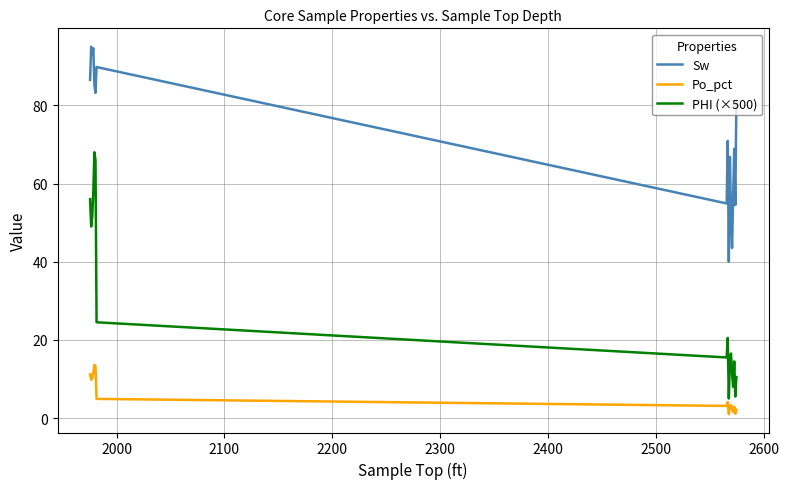

Which series has the largest range (max minus min)?

PHI (×500)